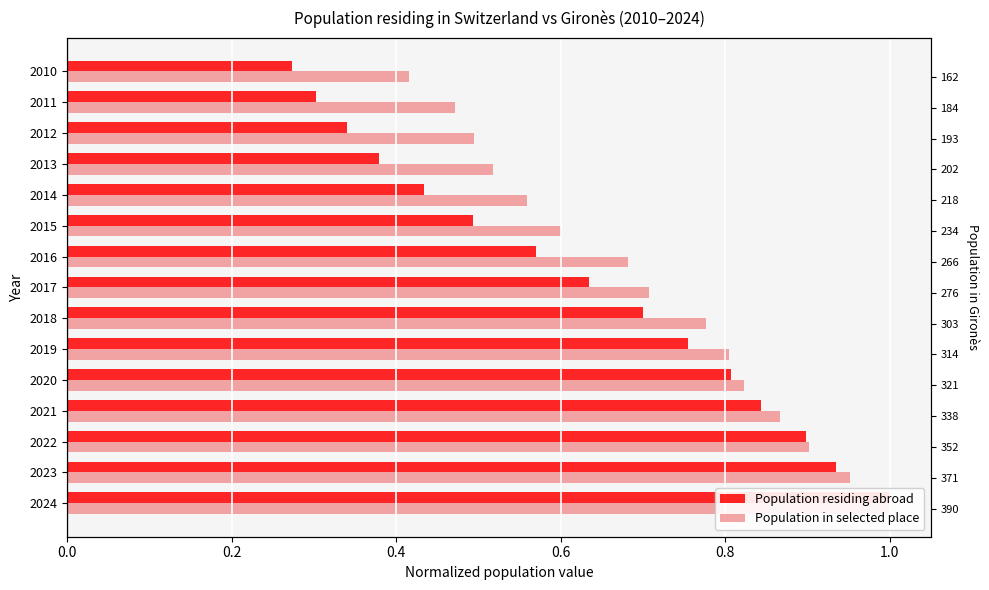

What is the smallest value displayed?

0.3